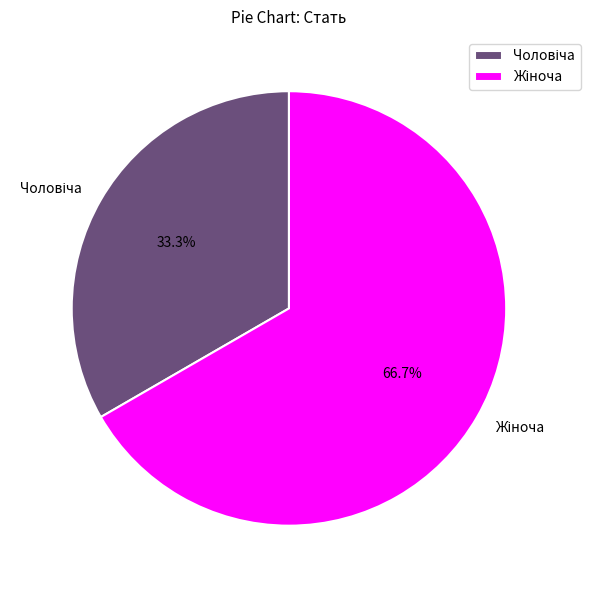

Is there a majority slice in this chart?

Yes